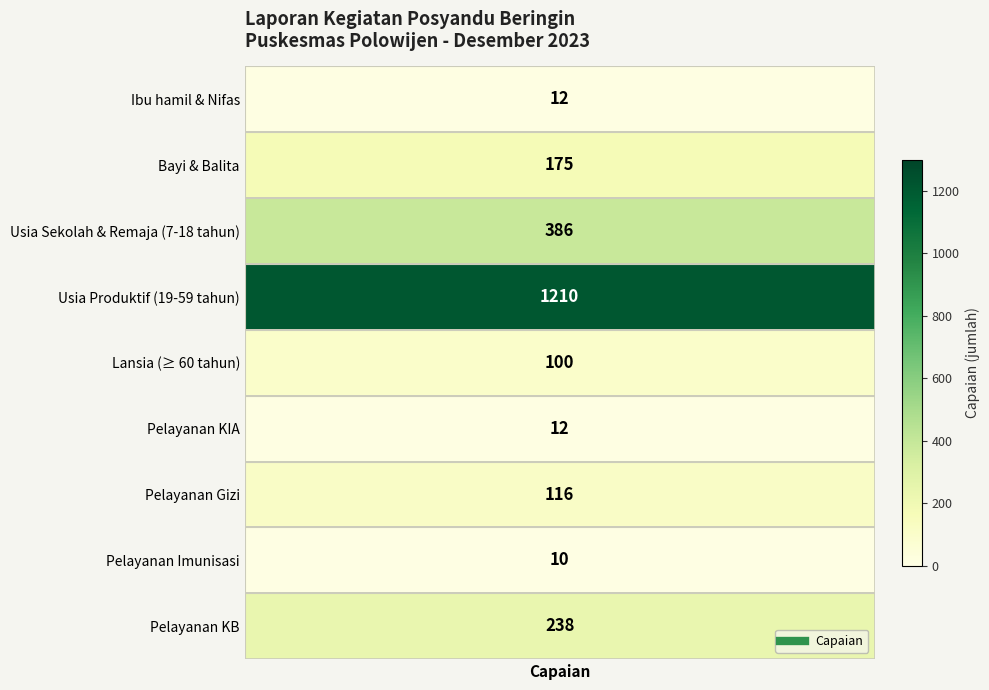

The value at Usia Sekolah & Remaja (7-18 tahun) is 386. True or false?

True